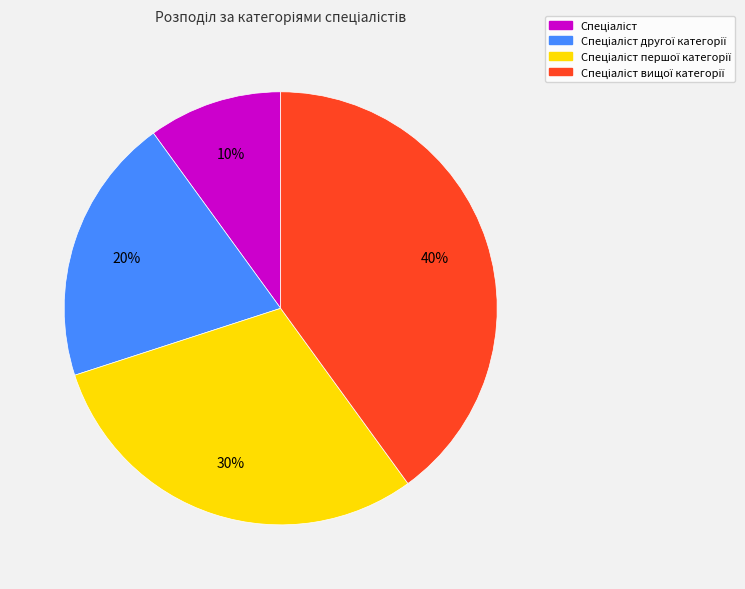

How many slices are in this pie chart?

4